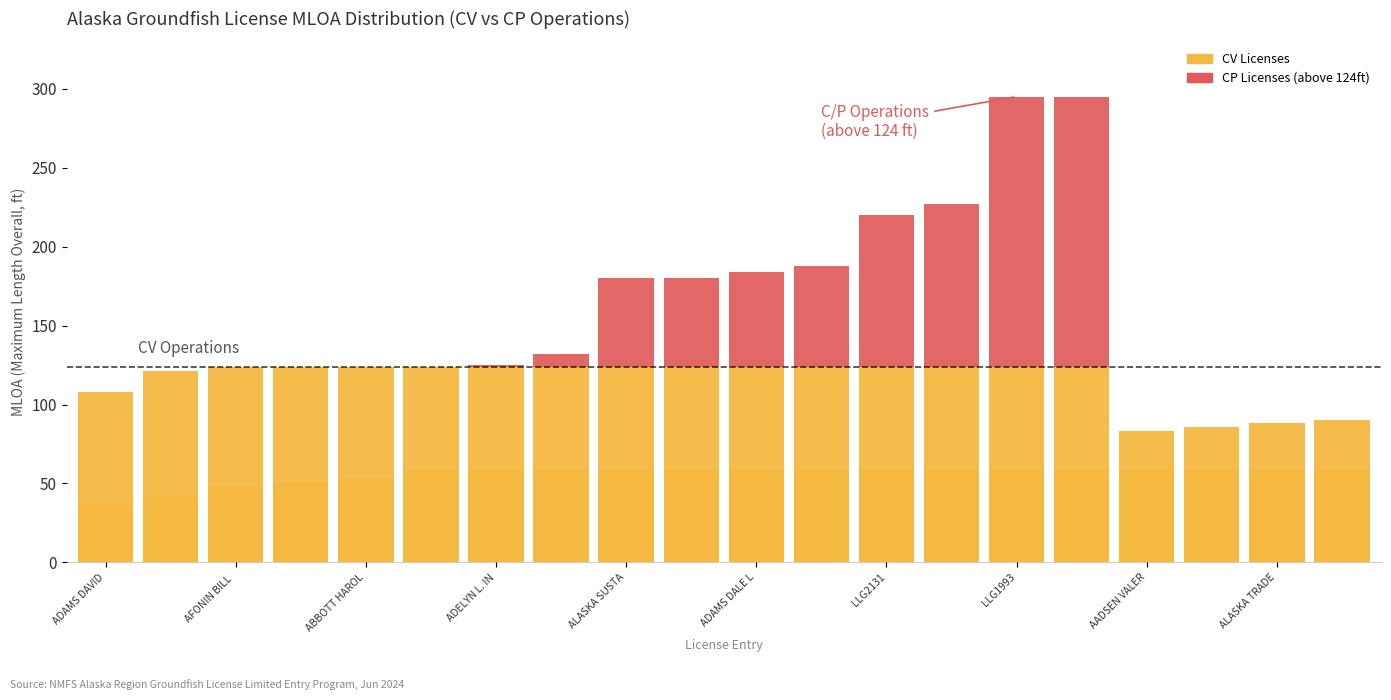

Rank the series at 11 from lowest to highest value.

CV Licenses, CP Licenses (above 124ft)